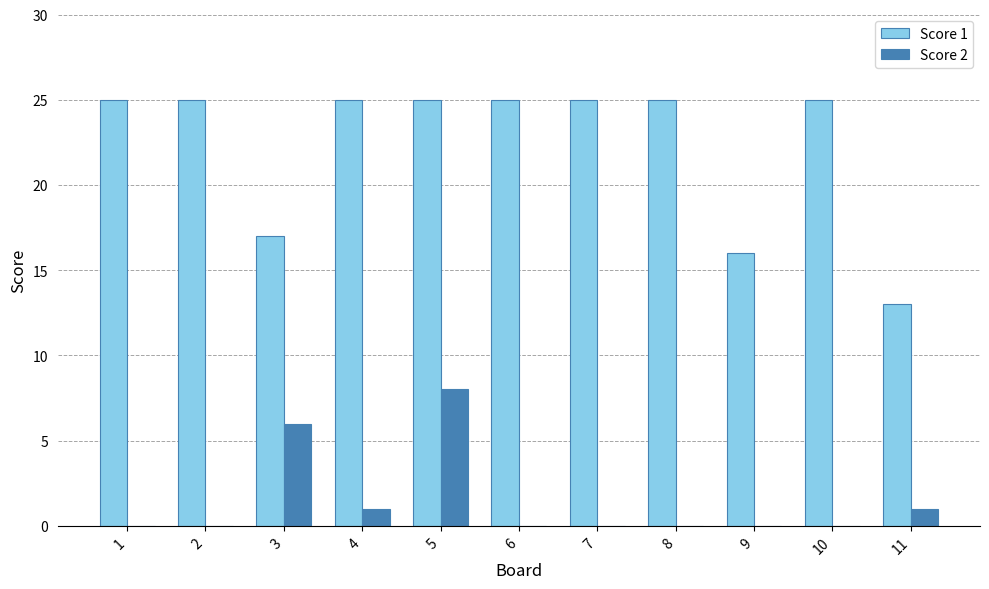

Which series changed the most between 8 and 9?

Score 1